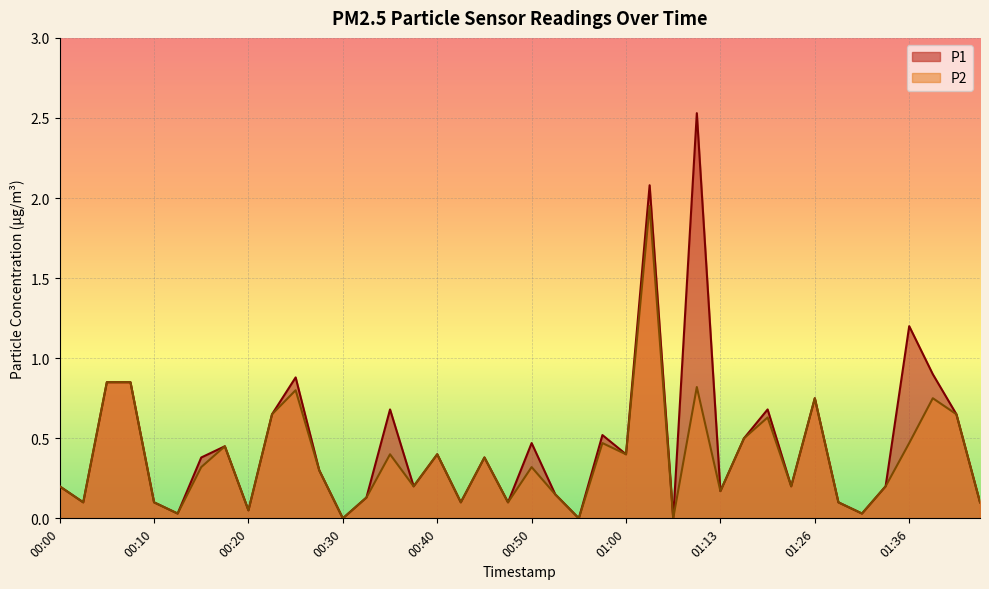

Read the P1 value at 00:18.

0.5